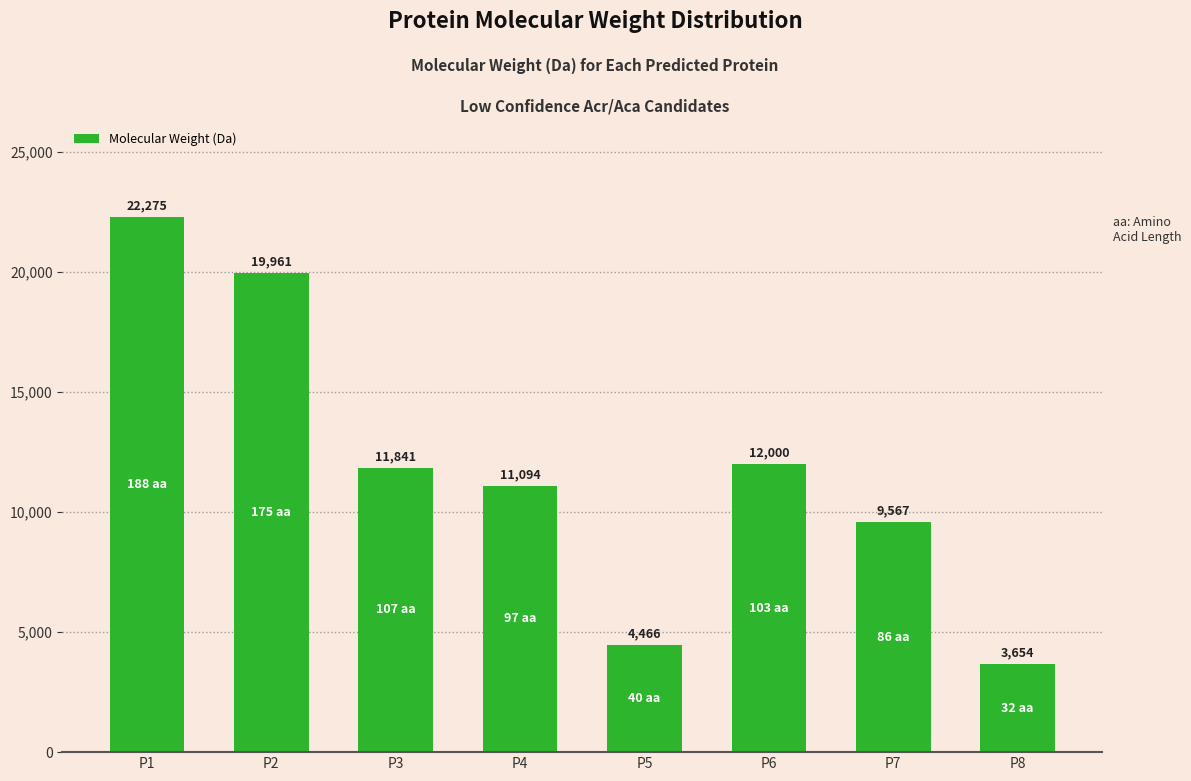

Does the chart contain stacked bars?

No